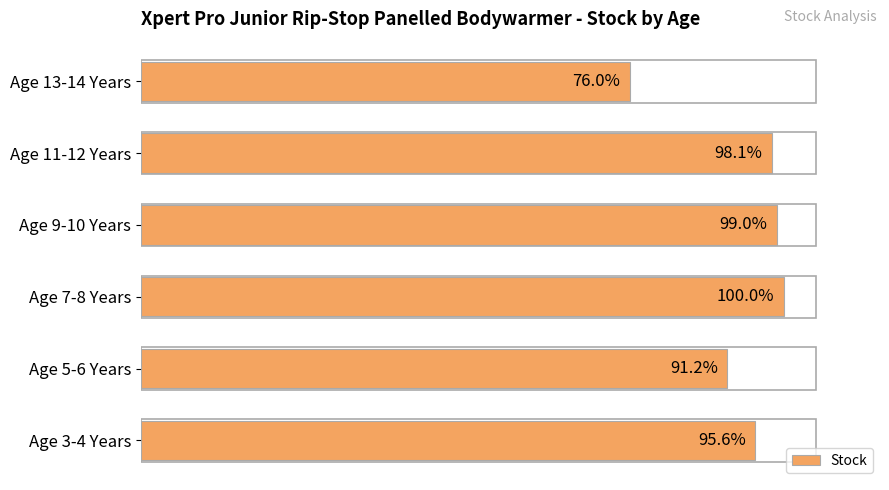

Which category has the highest value across all series?

Age 7-8 Years